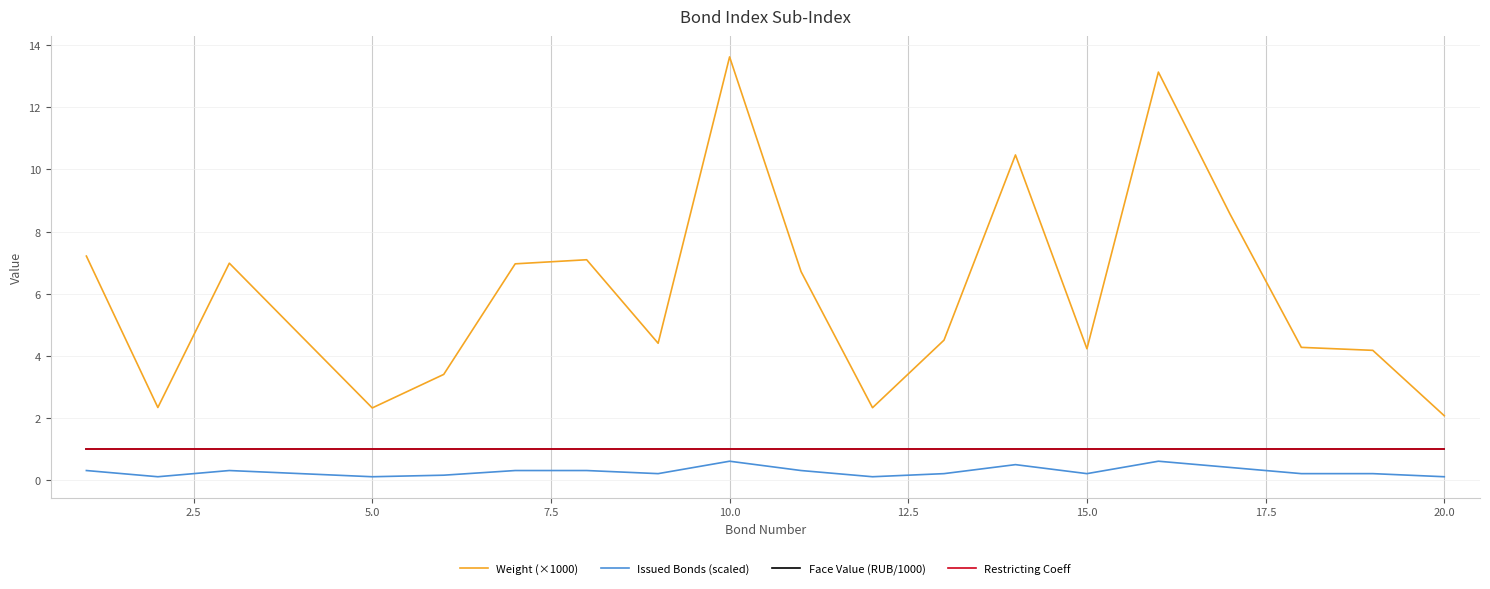

Reading left to right, what are all the values shown in this chart?

Weight (×1000): 7.2	2.3	7.0	4.6	2.3	3.4	7.0	7.1	4.4	13.6	6.7	2.3	4.5	10.5	4.2	13.1	8.6	4.3	4.2	2.1
Issued Bonds (scaled): 0.3	0.1	0.3	0.2	0.1	0.1	0.3	0.3	0.2	0.6	0.3	0.1	0.2	0.5	0.2	0.6	0.4	0.2	0.2	0.1
Face Value (RUB/1000): 1.0	1.0	1.0	1.0	1.0	1.0	1.0	1.0	1.0	1.0	1.0	1.0	1.0	1.0	1.0	1.0	1.0	1.0	1.0	1.0
Restricting Coeff: 1.0	1.0	1.0	1.0	1.0	1.0	1.0	1.0	1.0	1.0	1.0	1.0	1.0	1.0	1.0	1.0	1.0	1.0	1.0	1.0